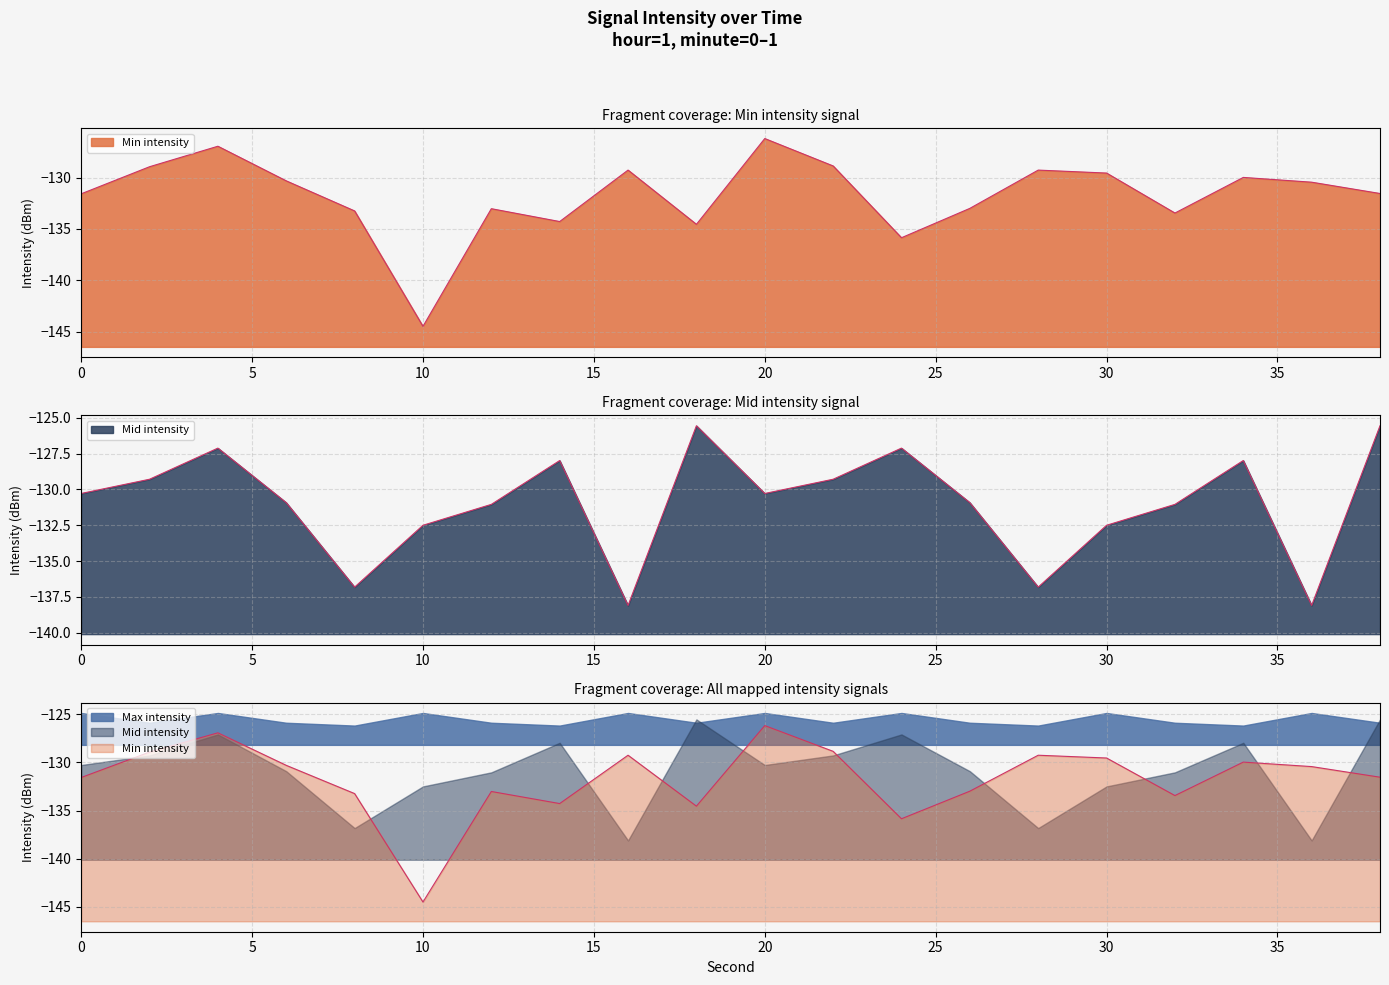

Is the value of Min intensity at 4 greater than the value of Mid intensity at 12?

Yes